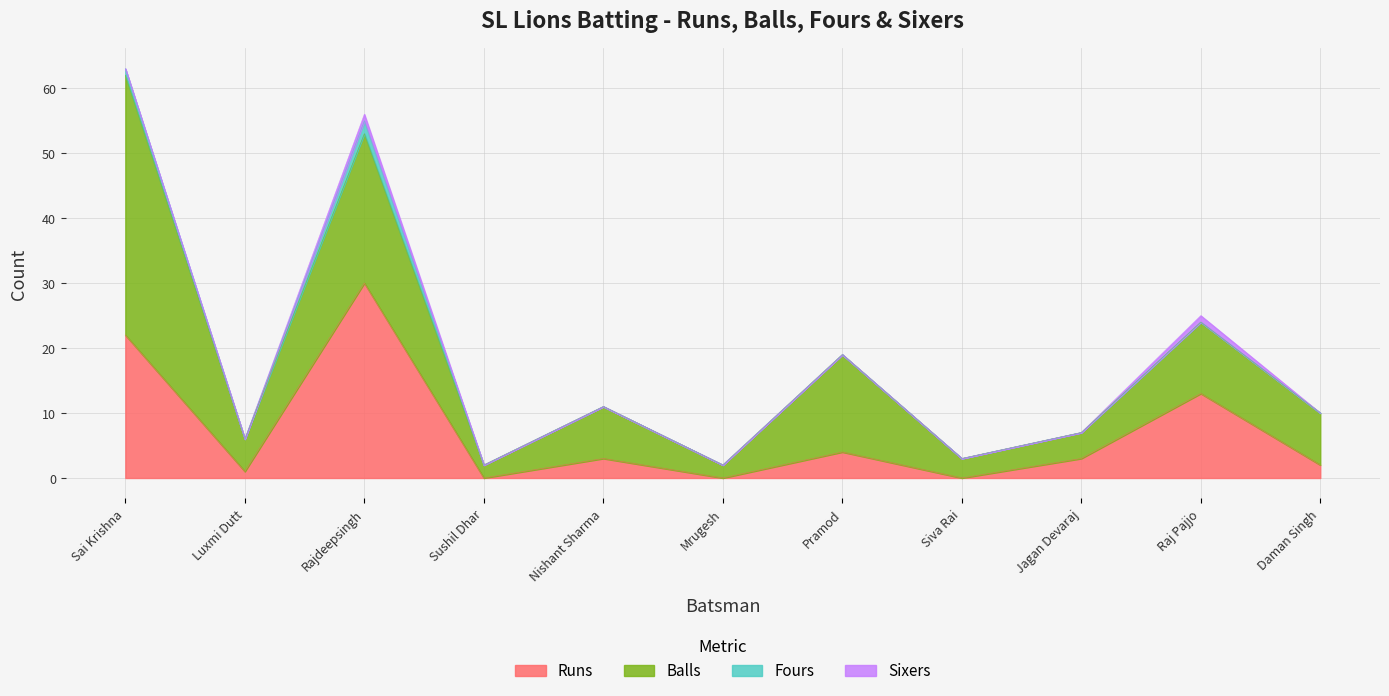

How many lines are shown in the chart?

4